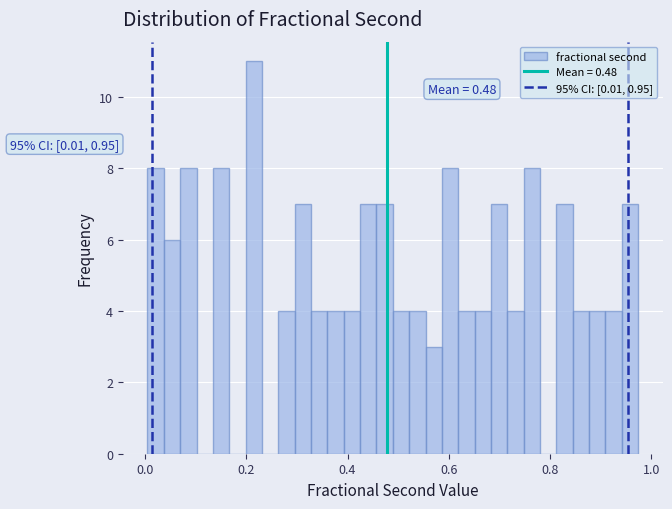

Read against the x-axis, roughly where is the centre of the tallest bar?

0.22